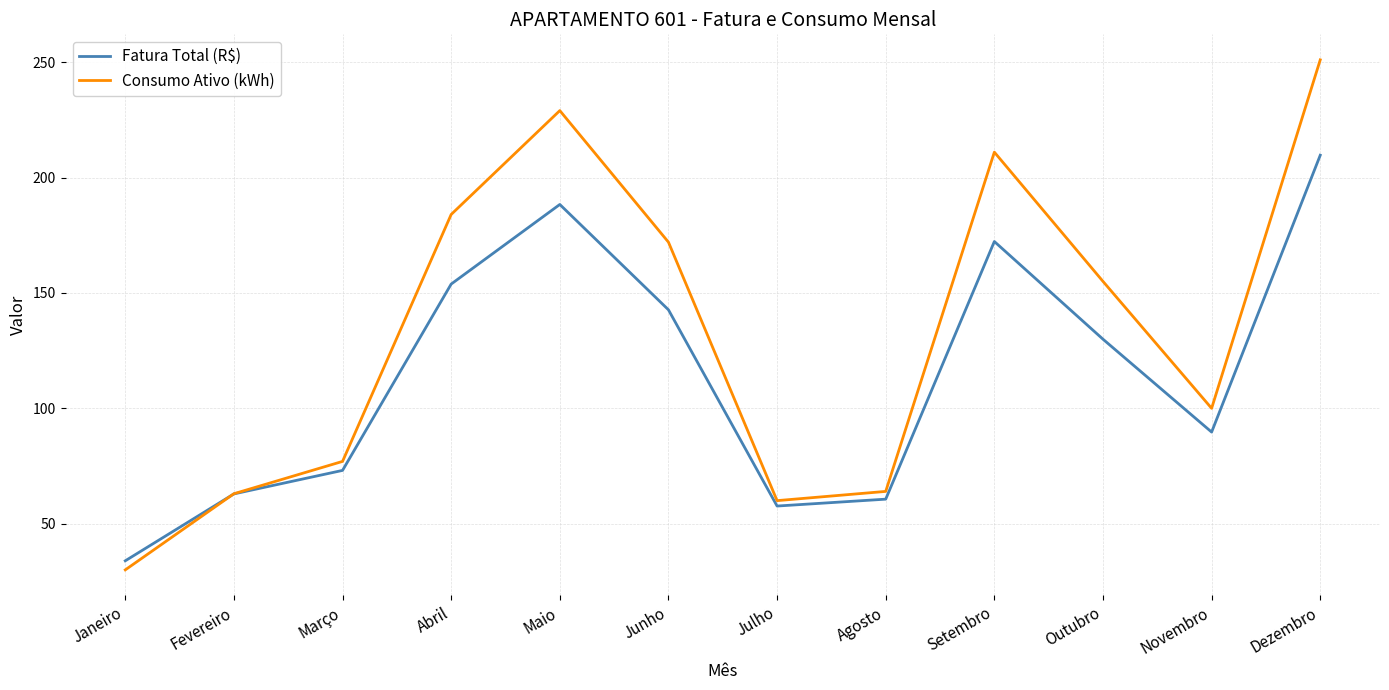

Which series has the widest spread of values?

Consumo Ativo (kWh)